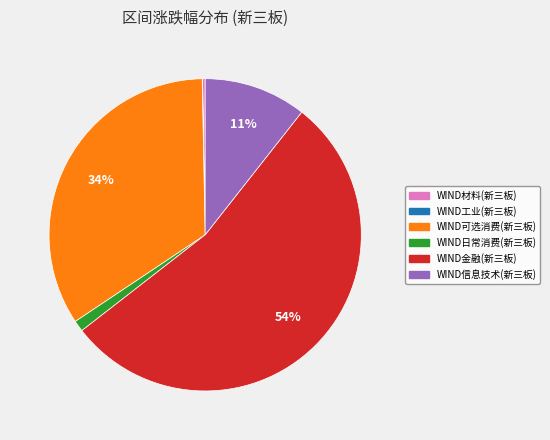

Approximately how many times larger is the value at WIND可选消费(新三板) compared to WIND金融(新三板)?

0.6